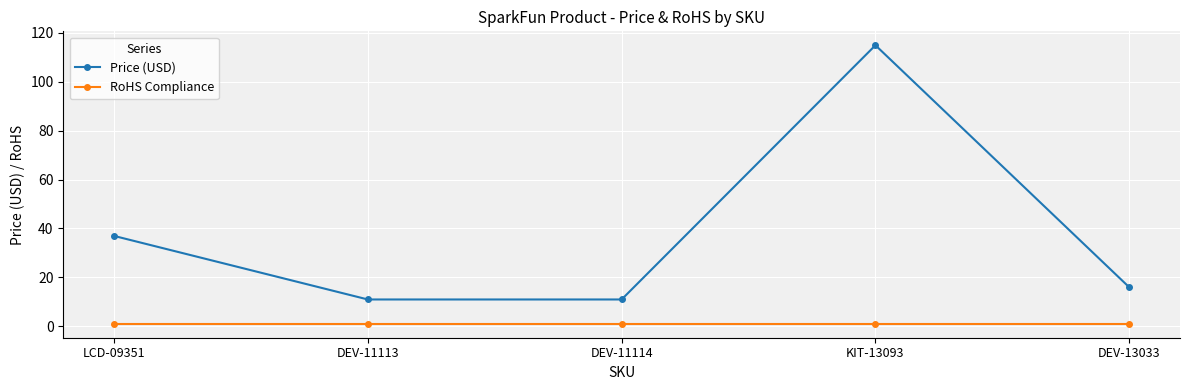

True or false: RoHS Compliance has a value of 1.0 at LCD-09351.

True